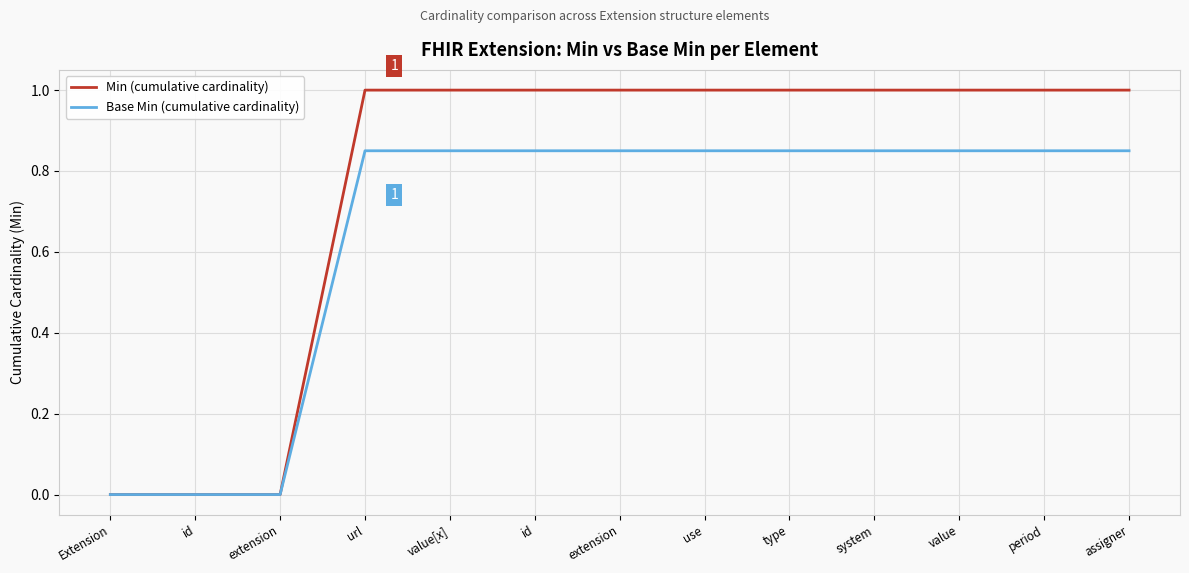

Where is Min (cumulative cardinality) nearest to the value 0?

Extension